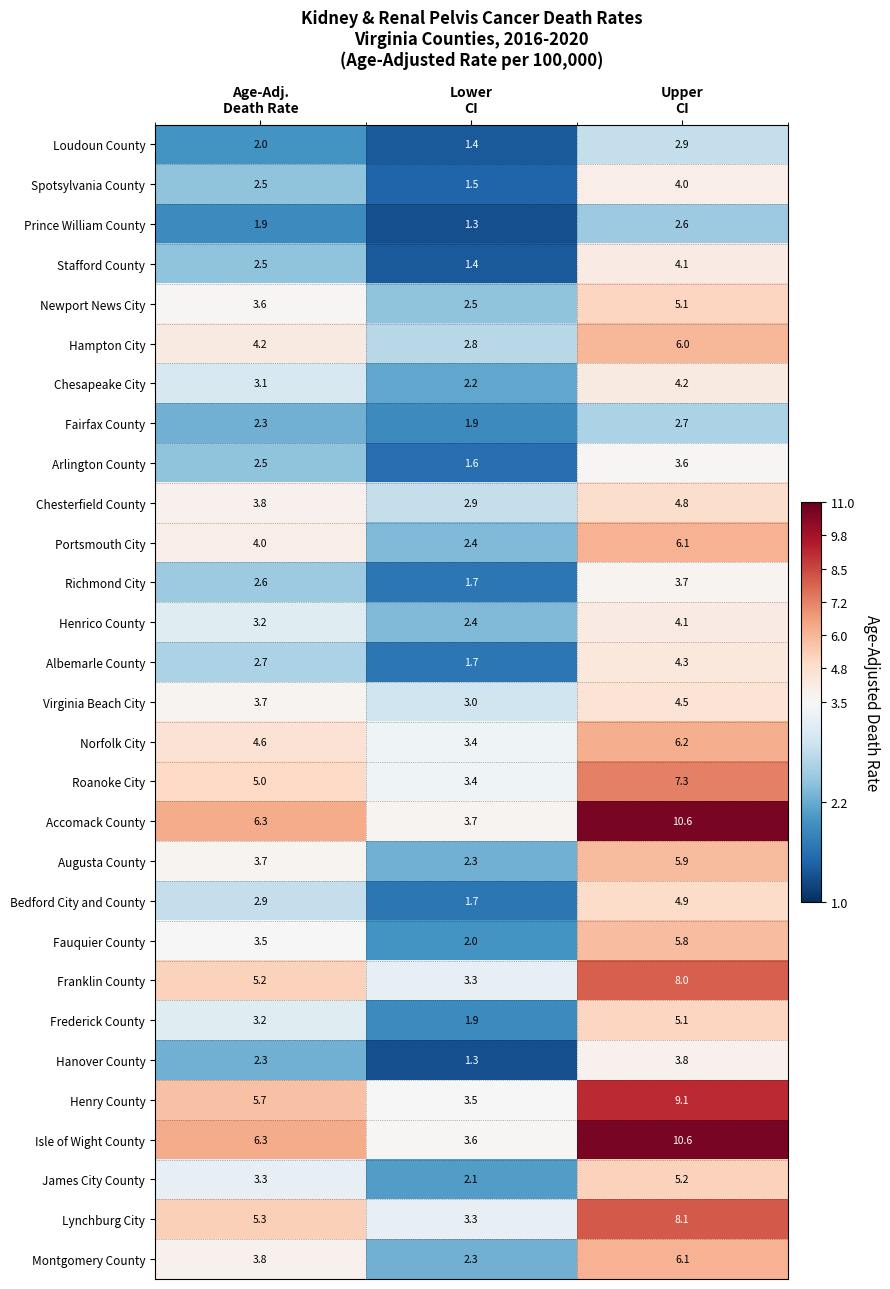

What is the average value of the Virginia Beach City series?

3.7